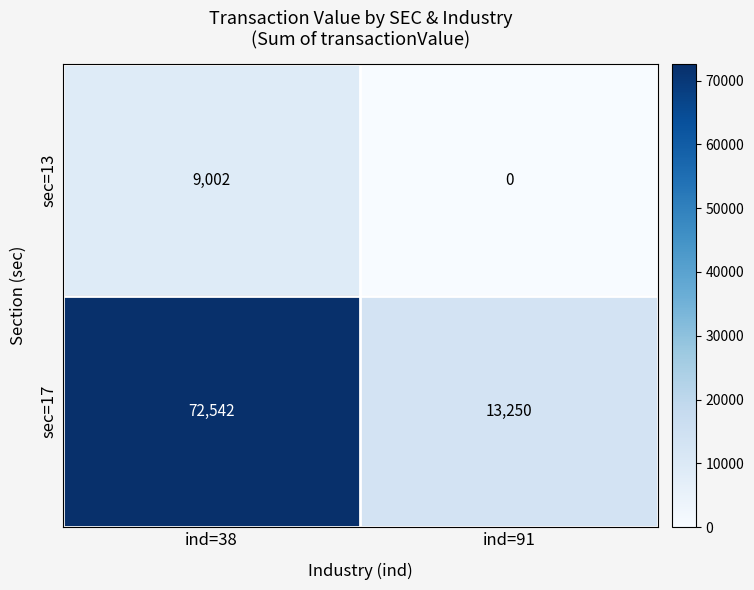

What is the sum of the sec=17 values at ind=91 and ind=38?

85792